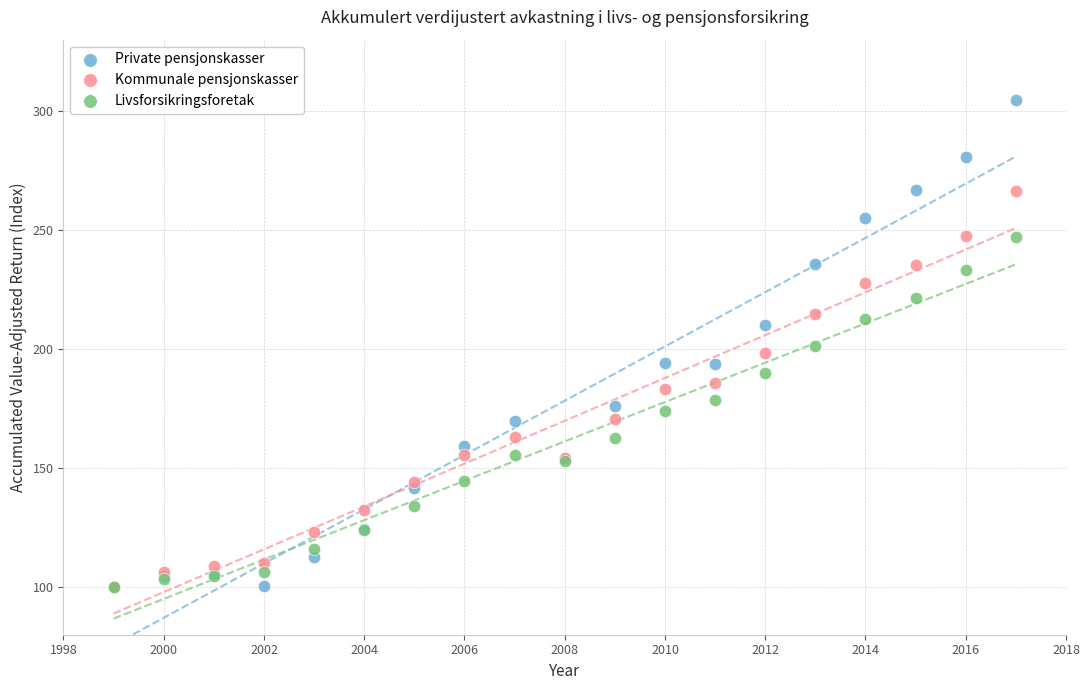

Which series has the widest spread of Y values?

Private pensjonskasser